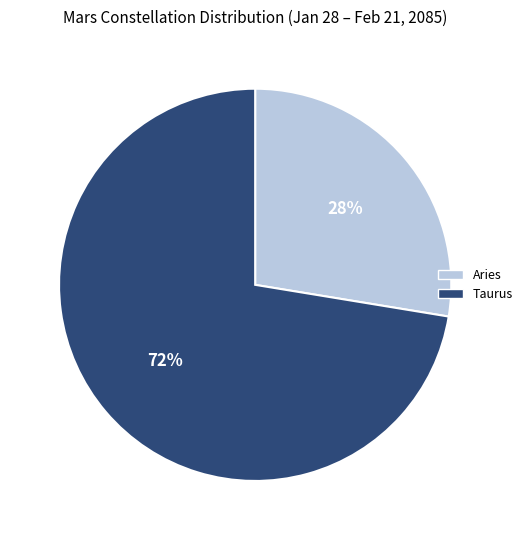

How many slices are in this pie chart?

2